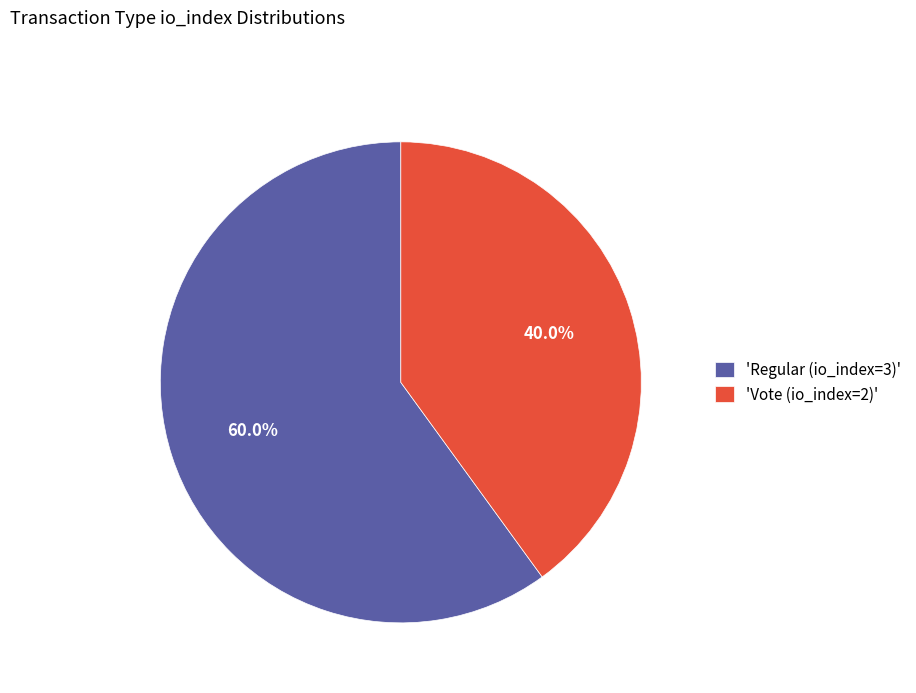

Between 'Vote (io_index=2)' and 'Regular (io_index=3)', which is larger?

'Regular (io_index=3)'